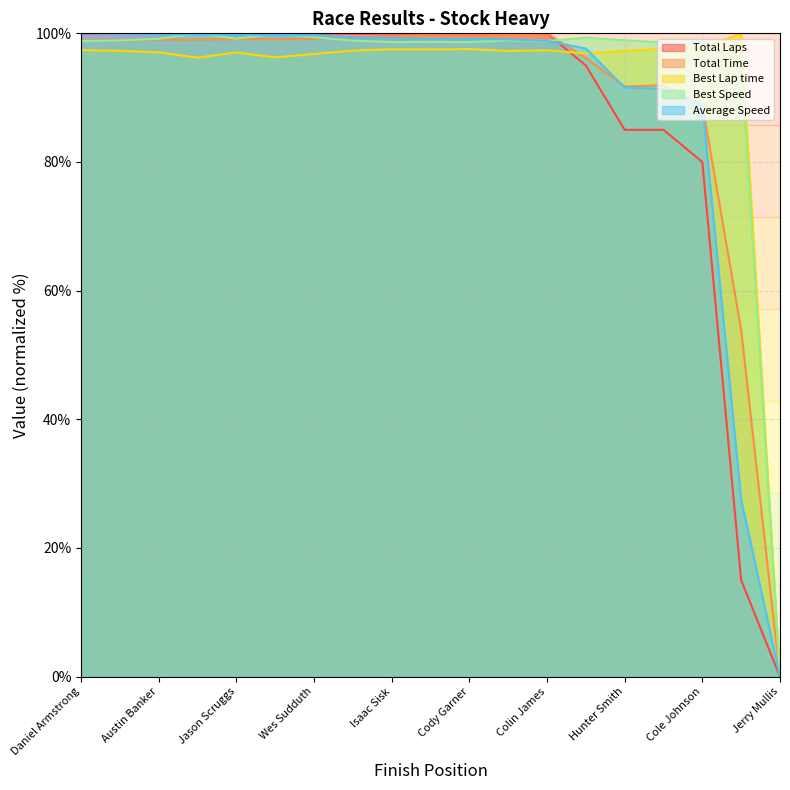

How many data points in Best Lap time are above 97?

14